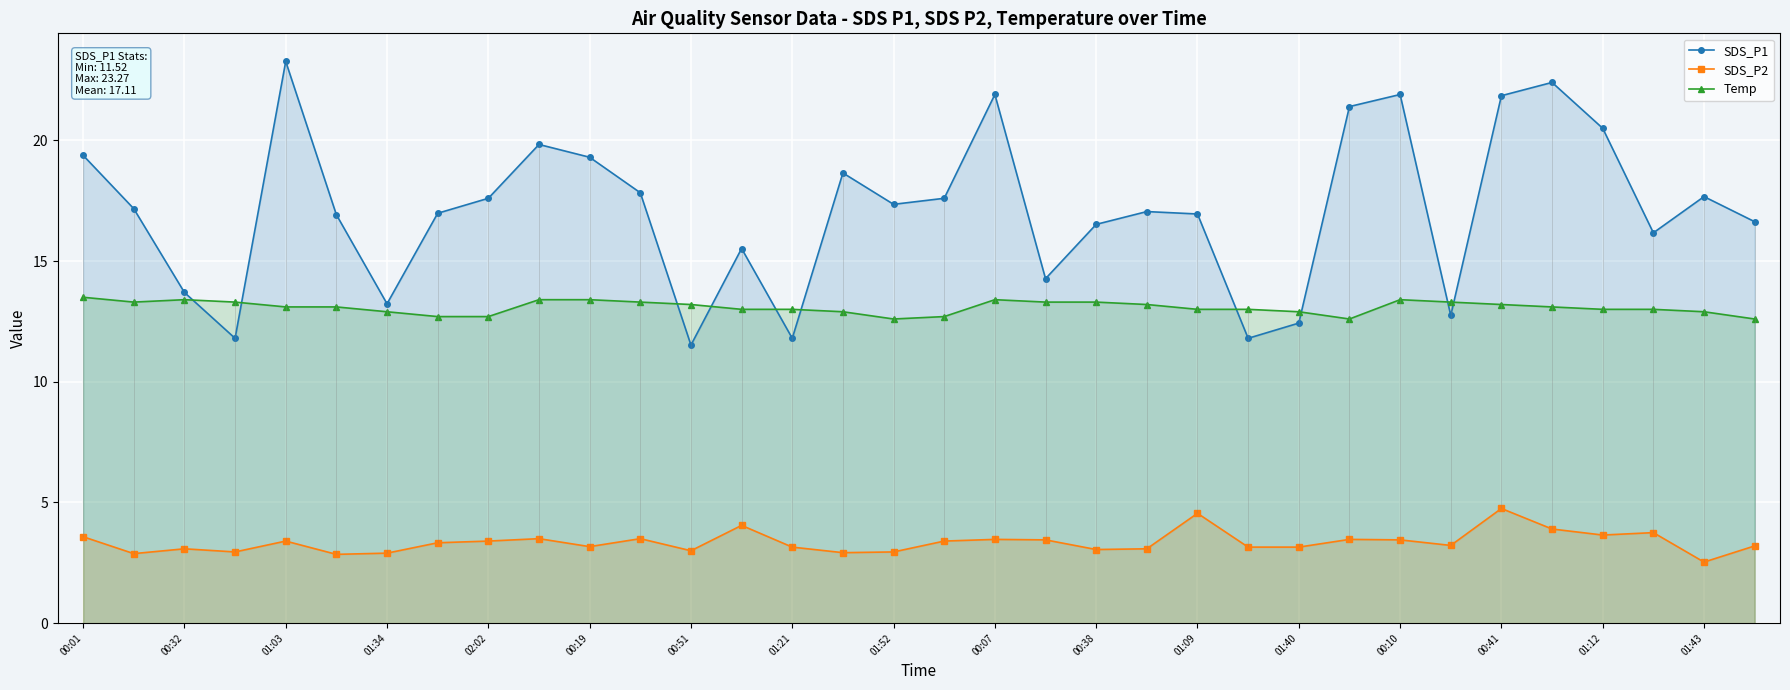

How many lines are shown in the chart?

3